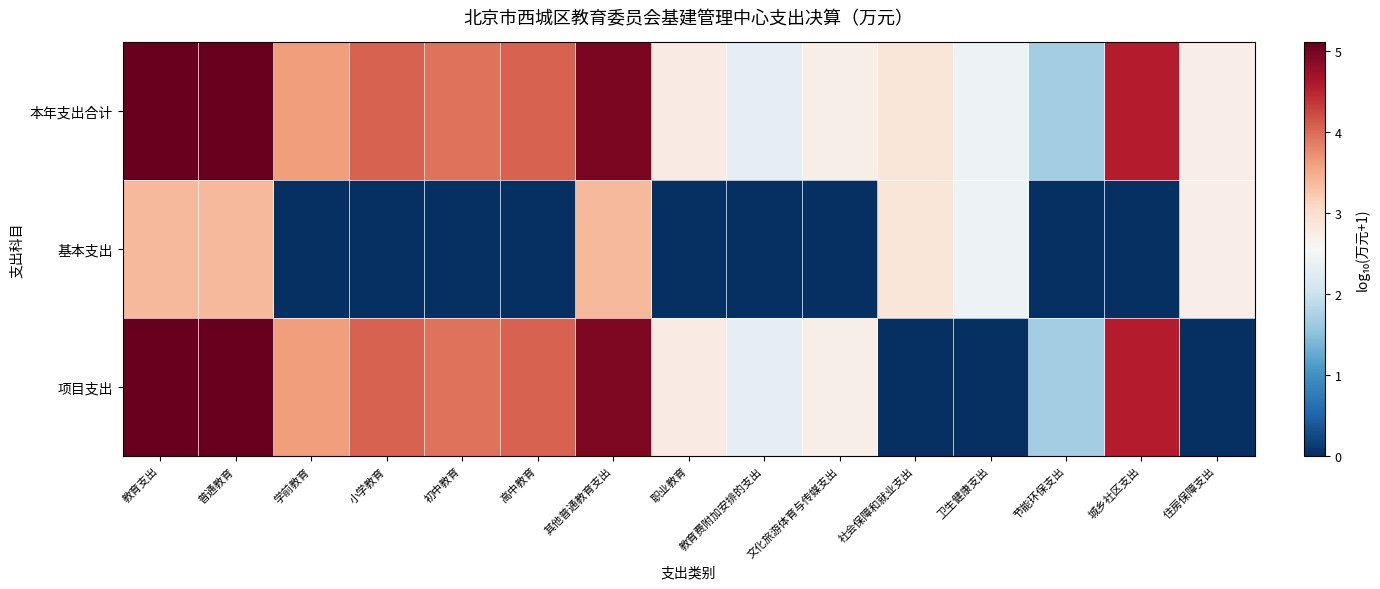

Which series has the largest range (max minus min)?

项目支出